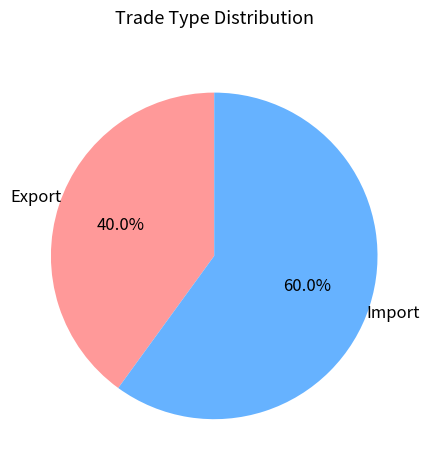

Combined, what portion of the pie is Export and Import?

100.0%